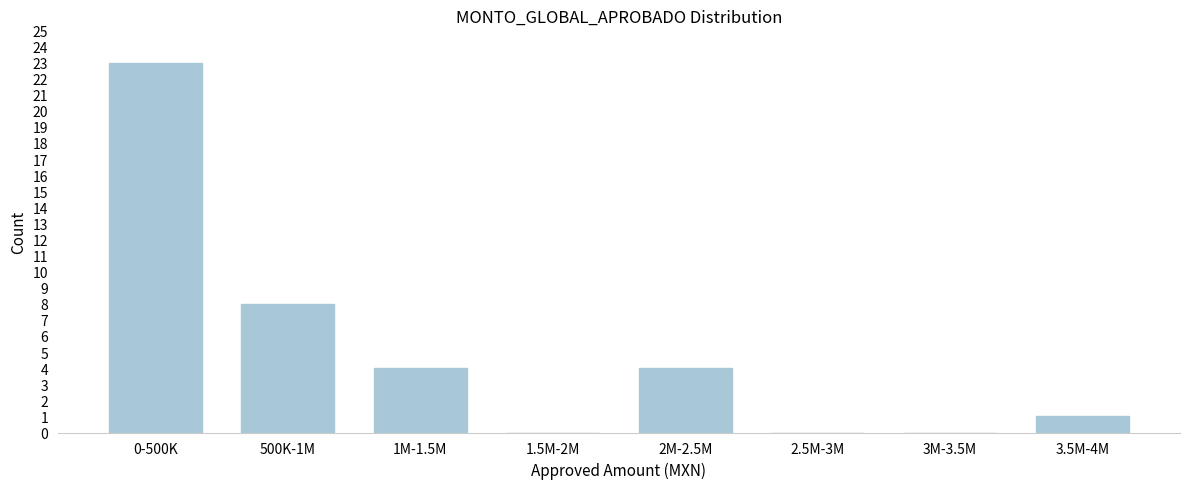

Reading left to right, what are all the values shown in this chart?

0-500K=23	500K-1M=8	1M-1.5M=4	1.5M-2M=0	2M-2.5M=4	2.5M-3M=0	3M-3.5M=0	3.5M-4M=1